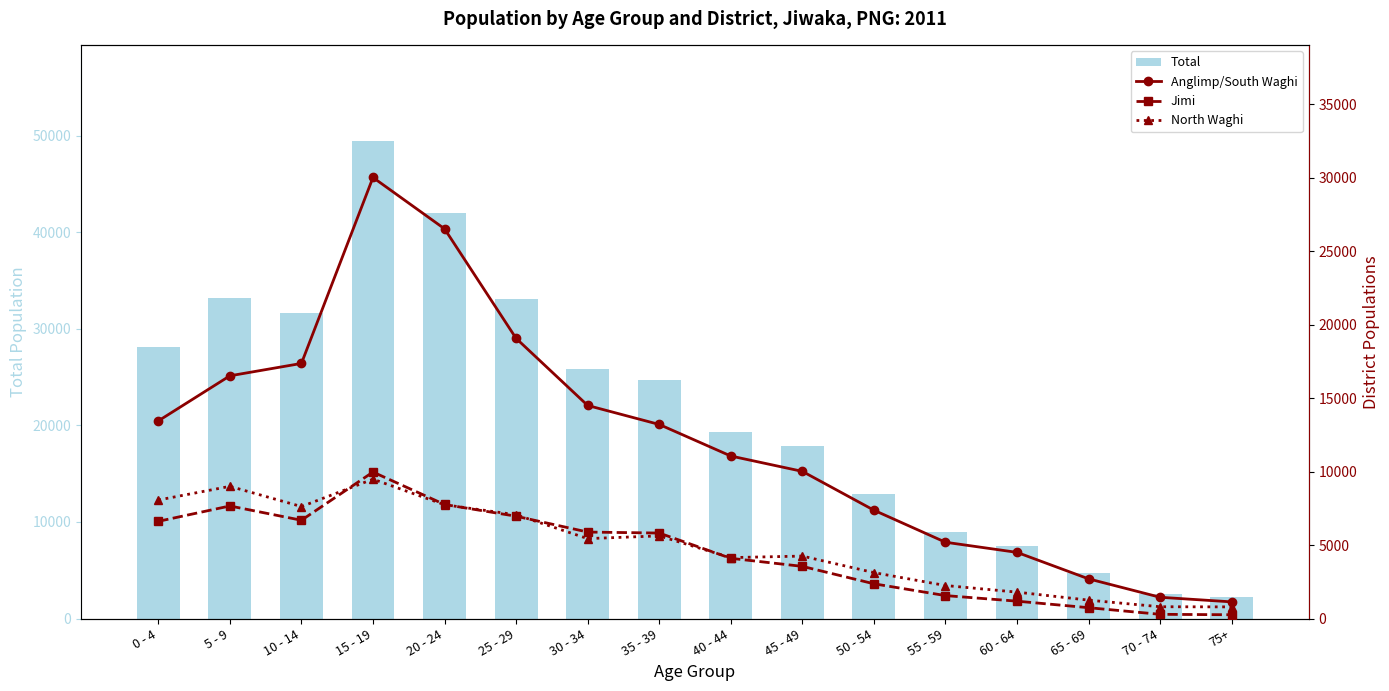

What is the sum of all Jimi values?

71379